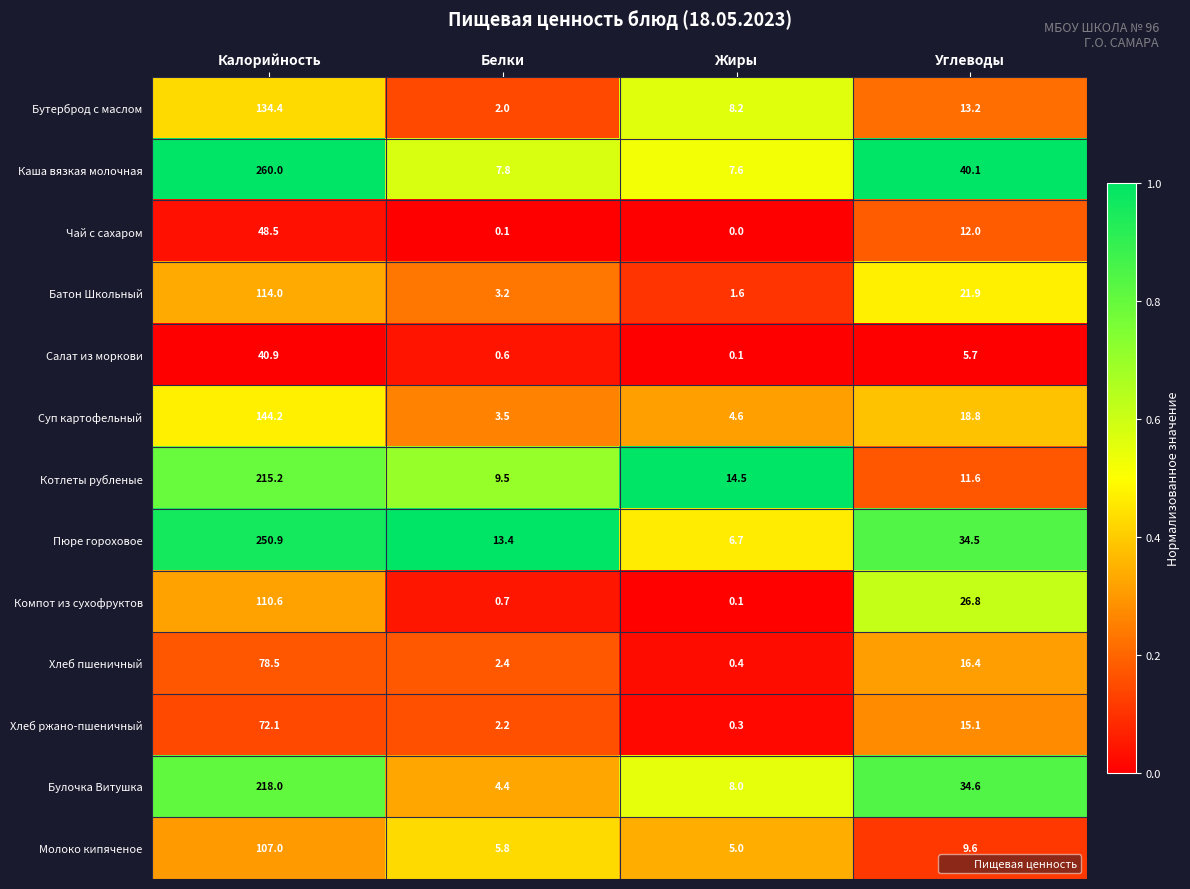

What is the maximum value shown in the chart?

260.0